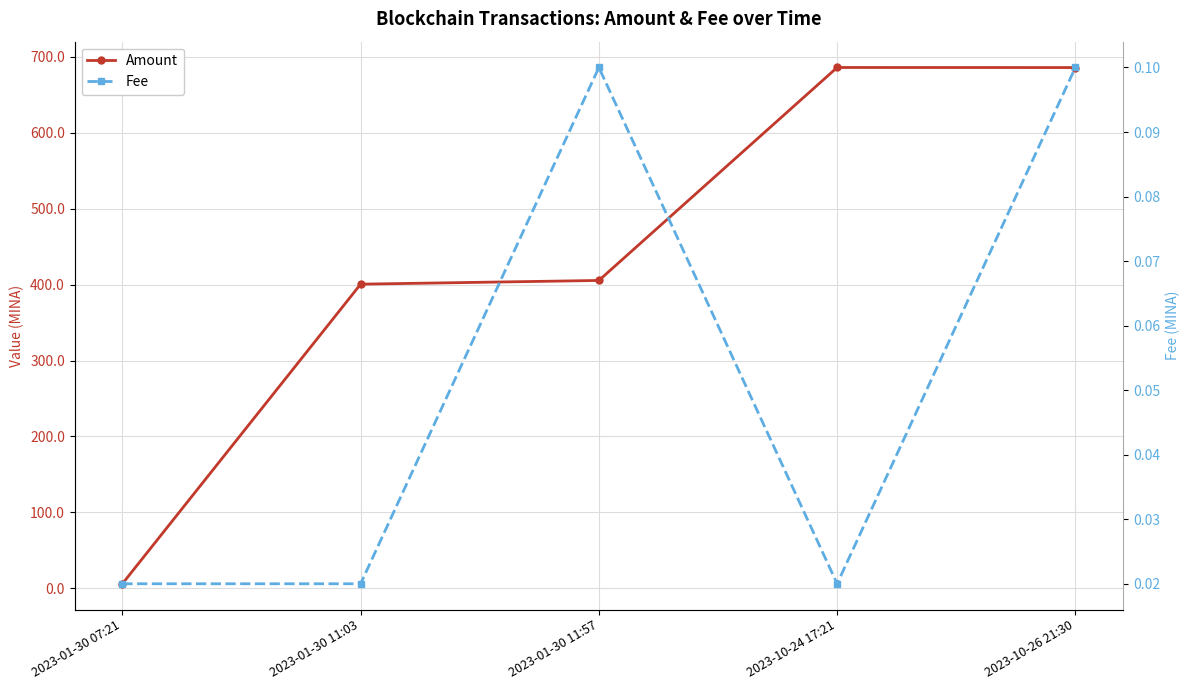

Between 2023-01-30 11:57 and 2023-10-24 17:21, which is larger?

2023-10-24 17:21